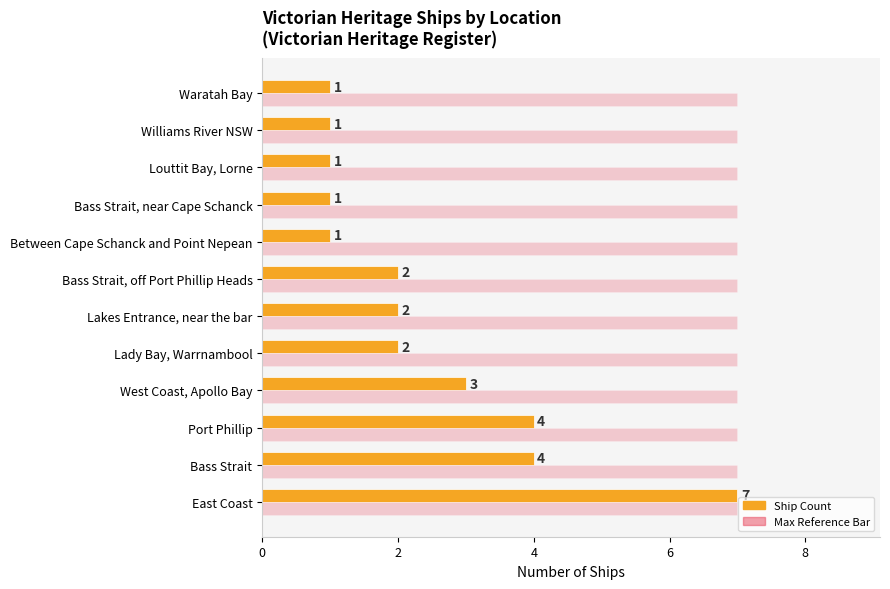

What is the spread (max minus min) of values at Waratah Bay?

6